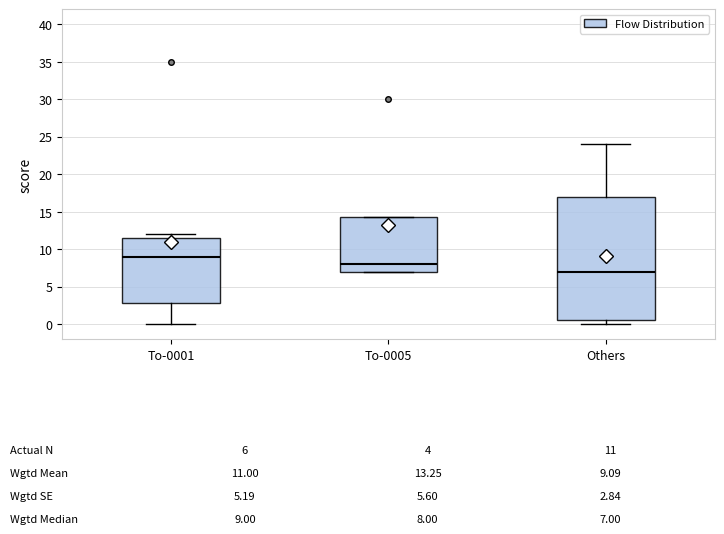

Which box is the tallest, from its lower edge to its upper edge?

Others